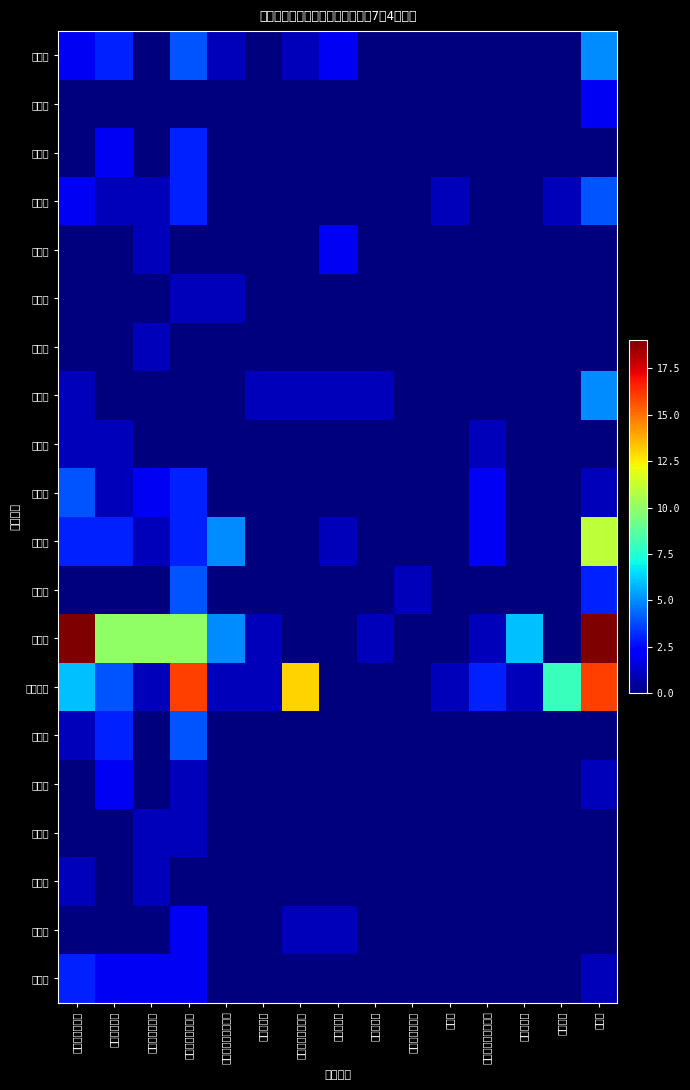

List the series in order of their peak value, lowest first.

山形県, 福島県, 栃木県, 石川県, 福井県, 青森県, 秋田県, 富山県, 長野県, 岩手県, 岐阜県, 宮城県, 群馬県, 千葉県, 新潟県, 北海道, 茨城県, 埼玉県, 神奈川県, 東京都